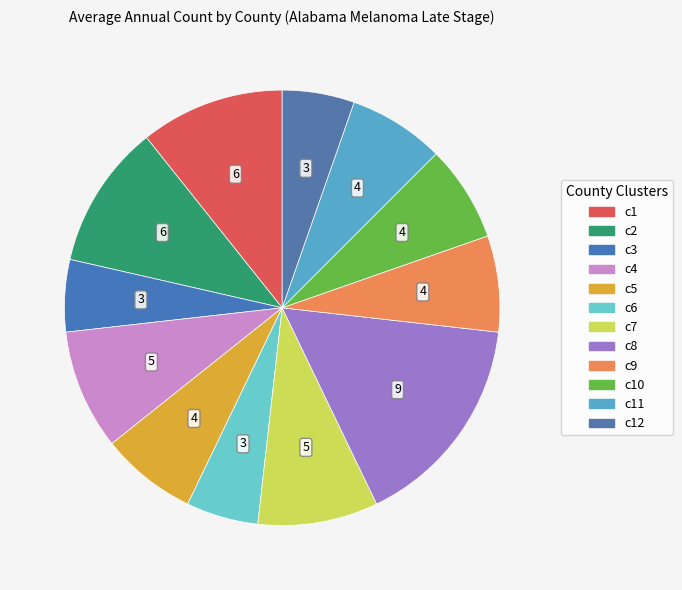

To the nearest percent, what is the difference between the largest and smallest slice percentages?

11%